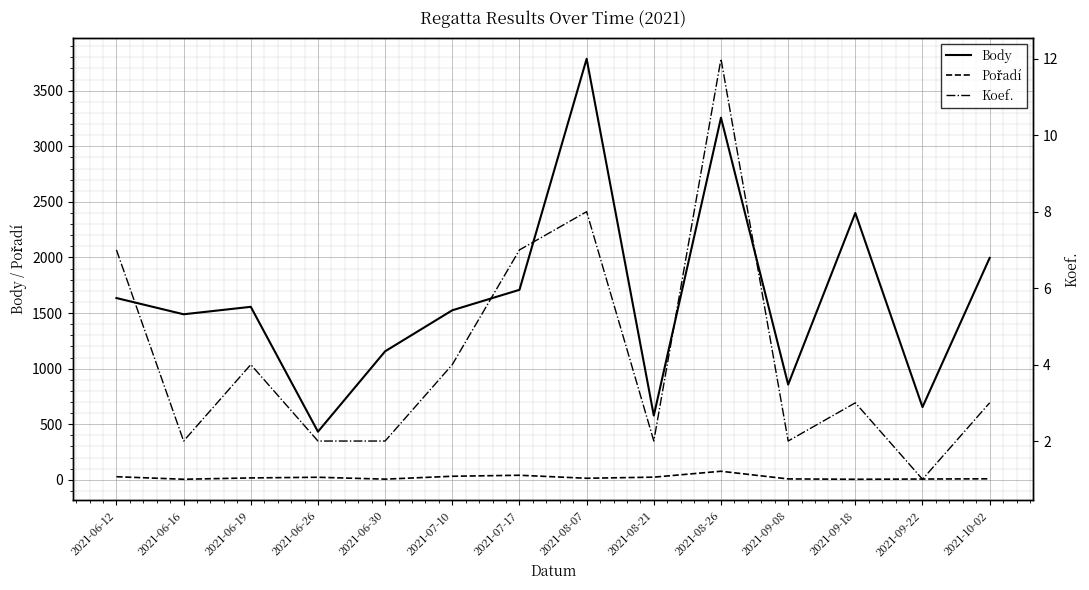

Which has a higher value, 2021-06-26 or 2021-08-21?

2021-08-21